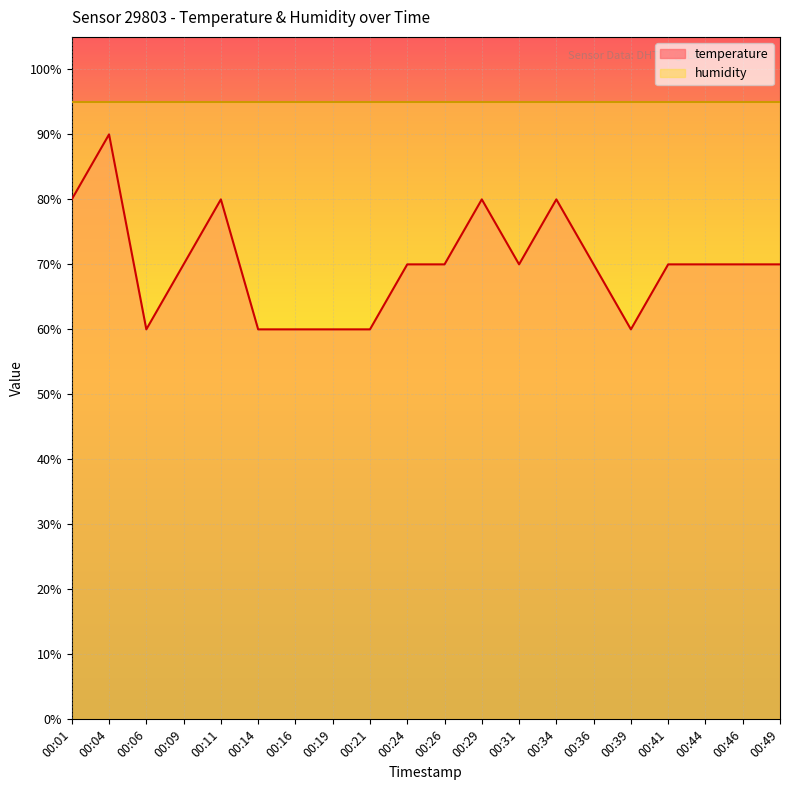

Which has a higher value, 00:26 or 00:04?

00:04